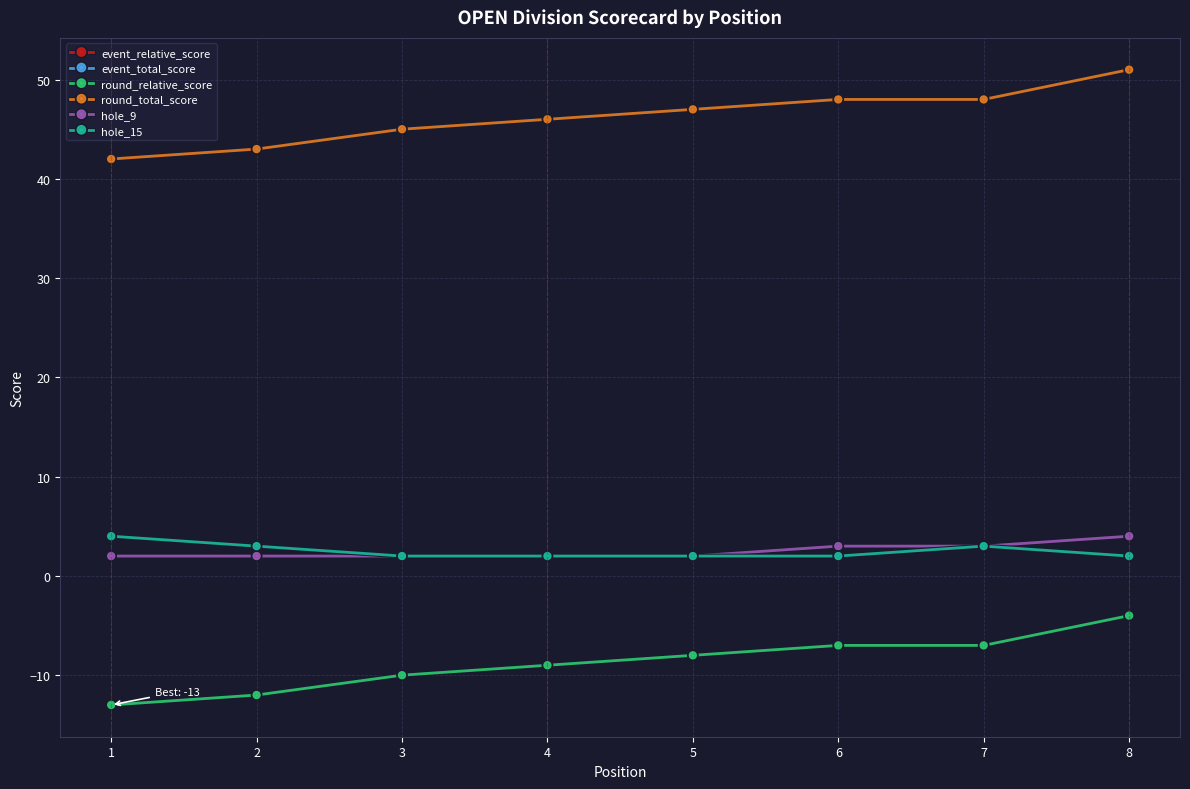

Is this an area chart (filled region under the line)?

No